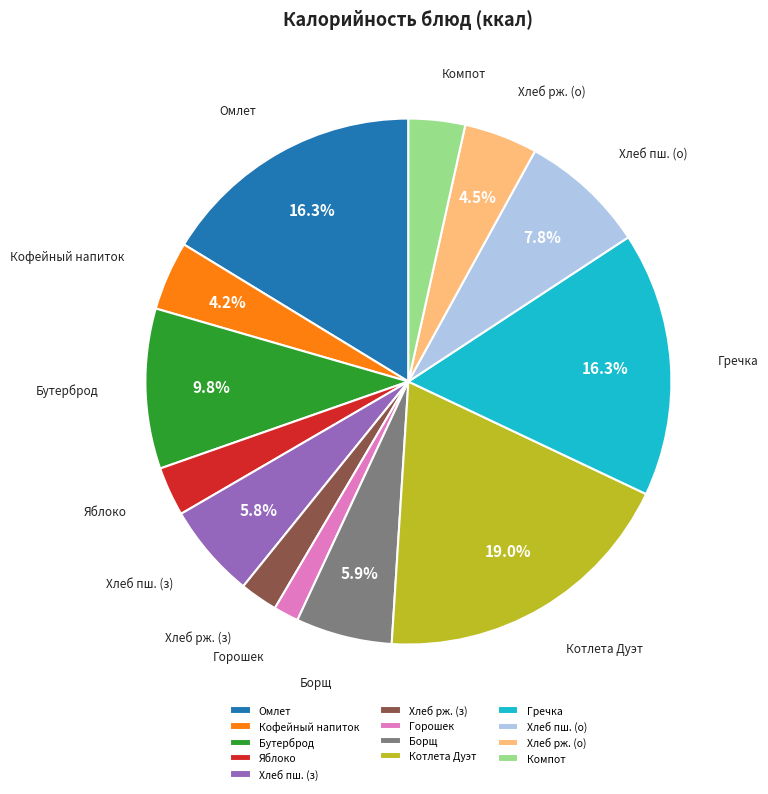

Does any single category account for the majority?

No